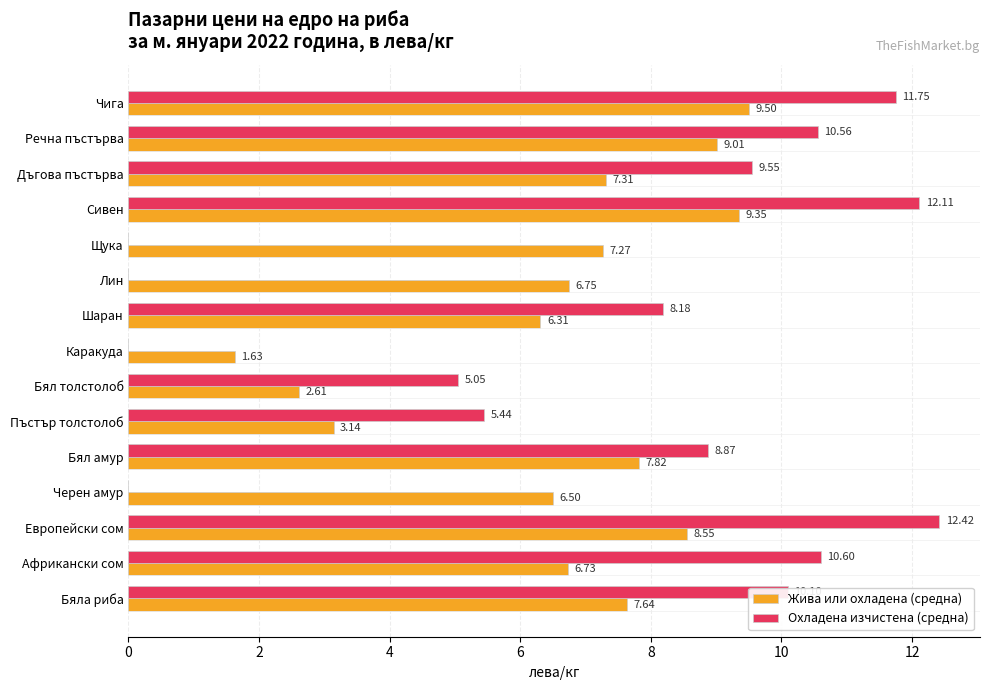

At which category is the sum across all series the highest?

Сивен